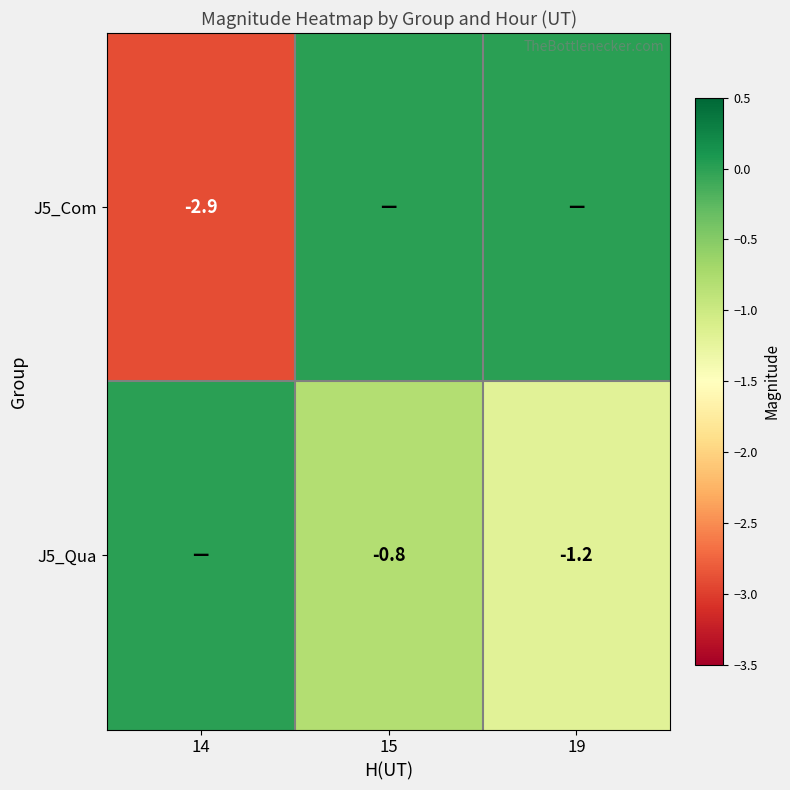

What is the sum of the J5_Qua values at 15 and 19?

-2.0